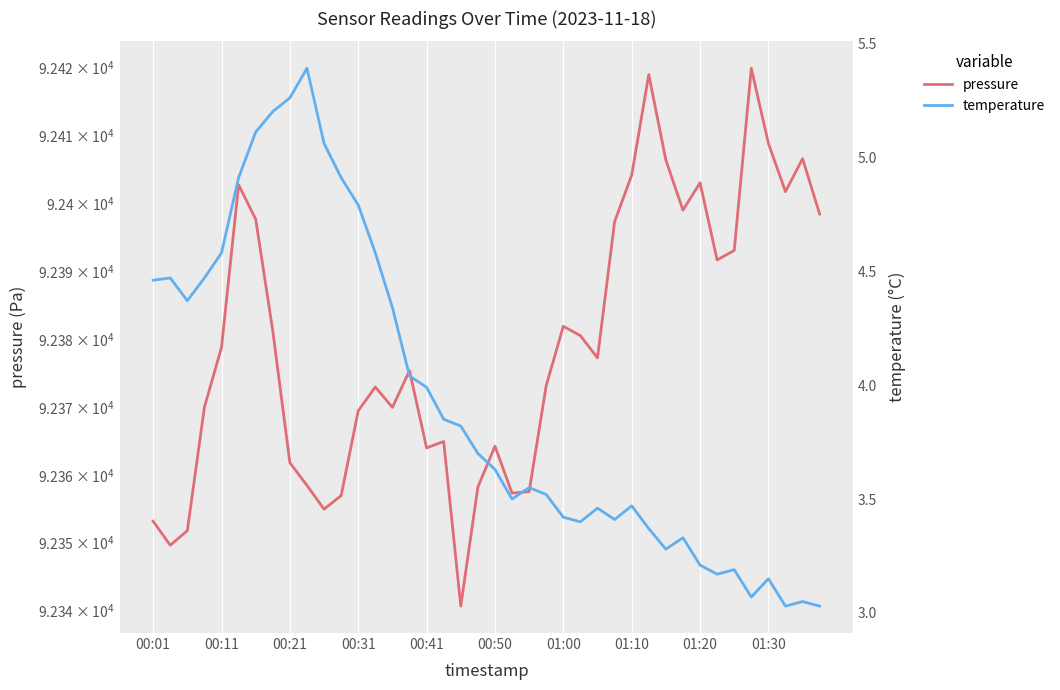

At 01:00, list the series in order from smallest to largest.

temperature, pressure